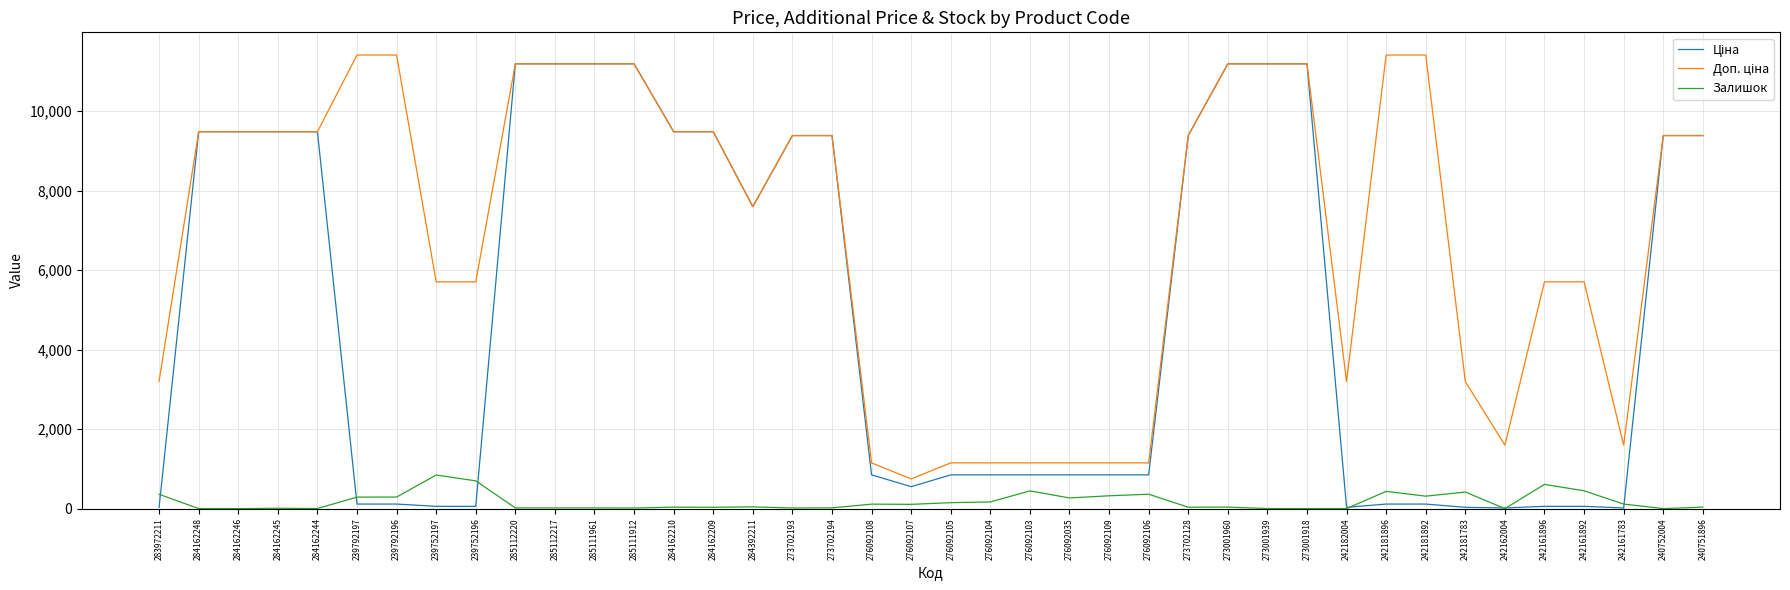

What is the maximum value shown in the chart?

11410.0